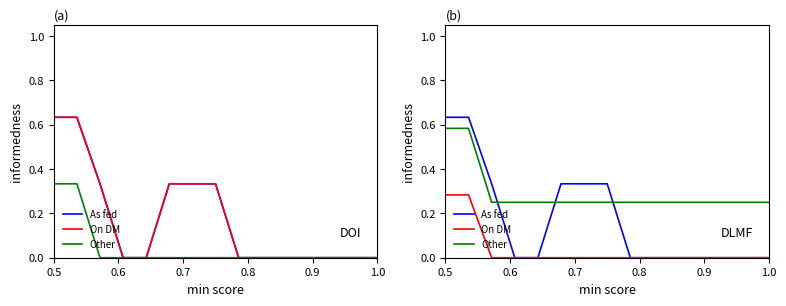

Is the value of Other at 8 greater than the value of As fed at 0.8?

Yes